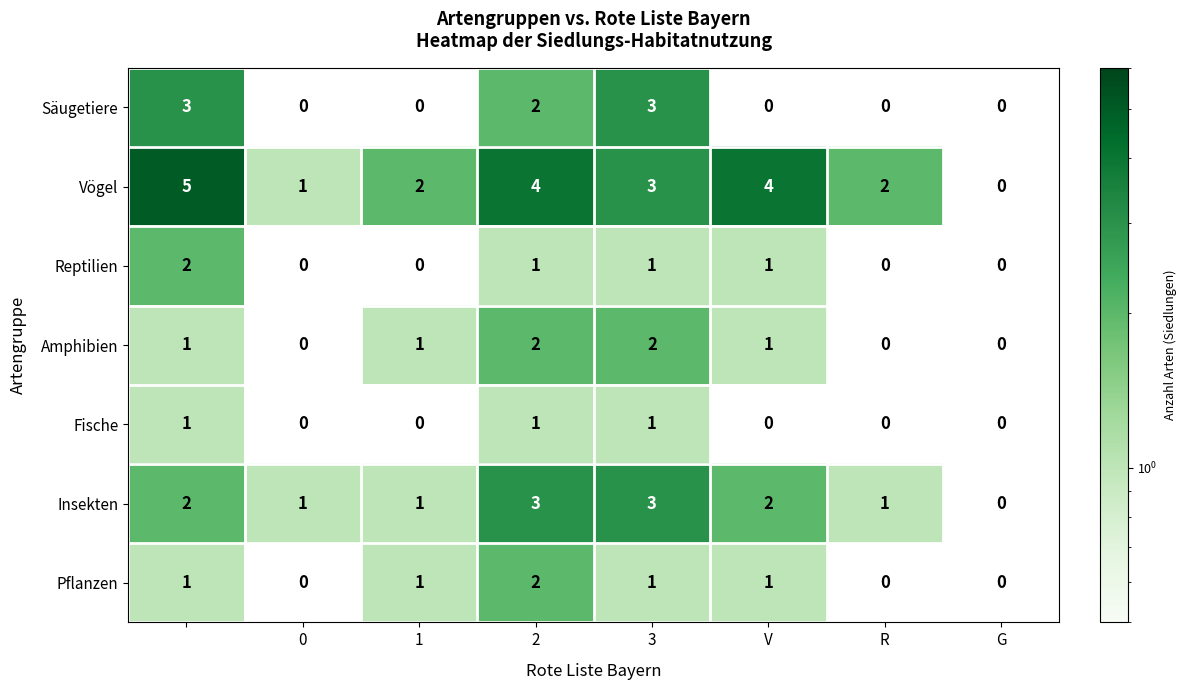

Which series has the largest range (max minus min)?

Vögel